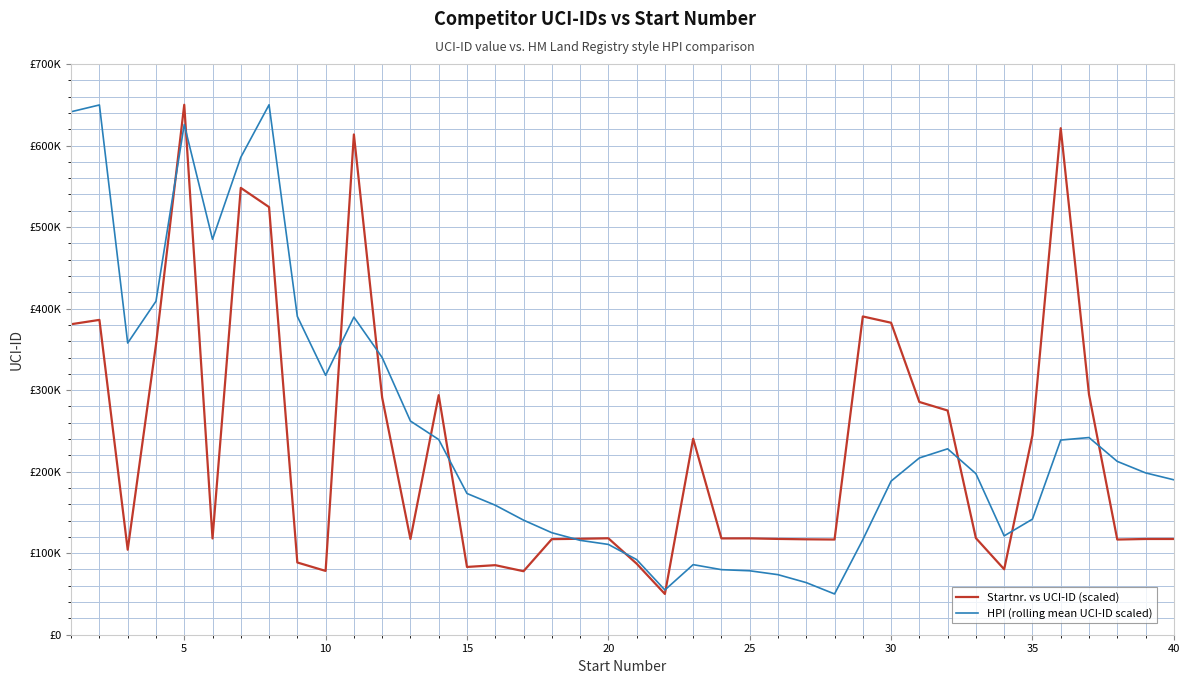

Does the chart display data point markers on the line(s)?

No